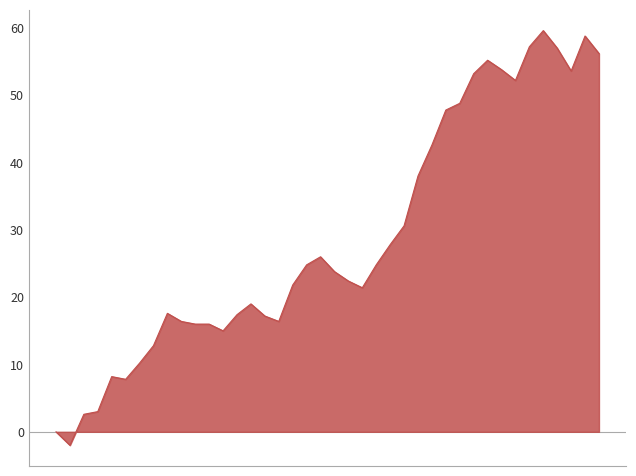

What is the smallest value displayed?

-2.0